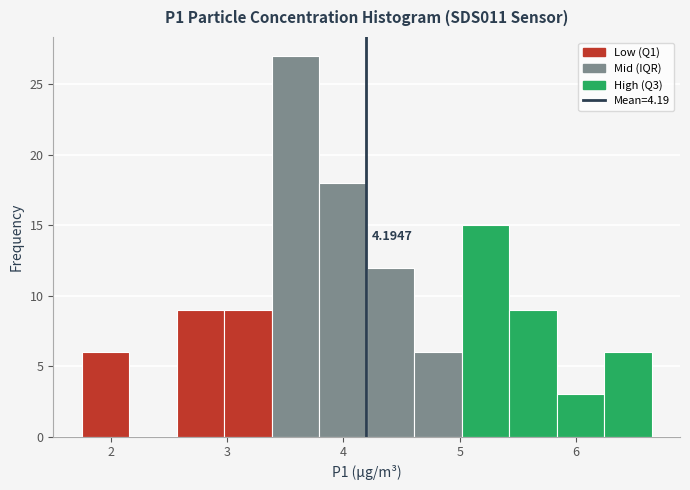

Over which range of the x-axis is the bar tallest?

3.4 to 3.8